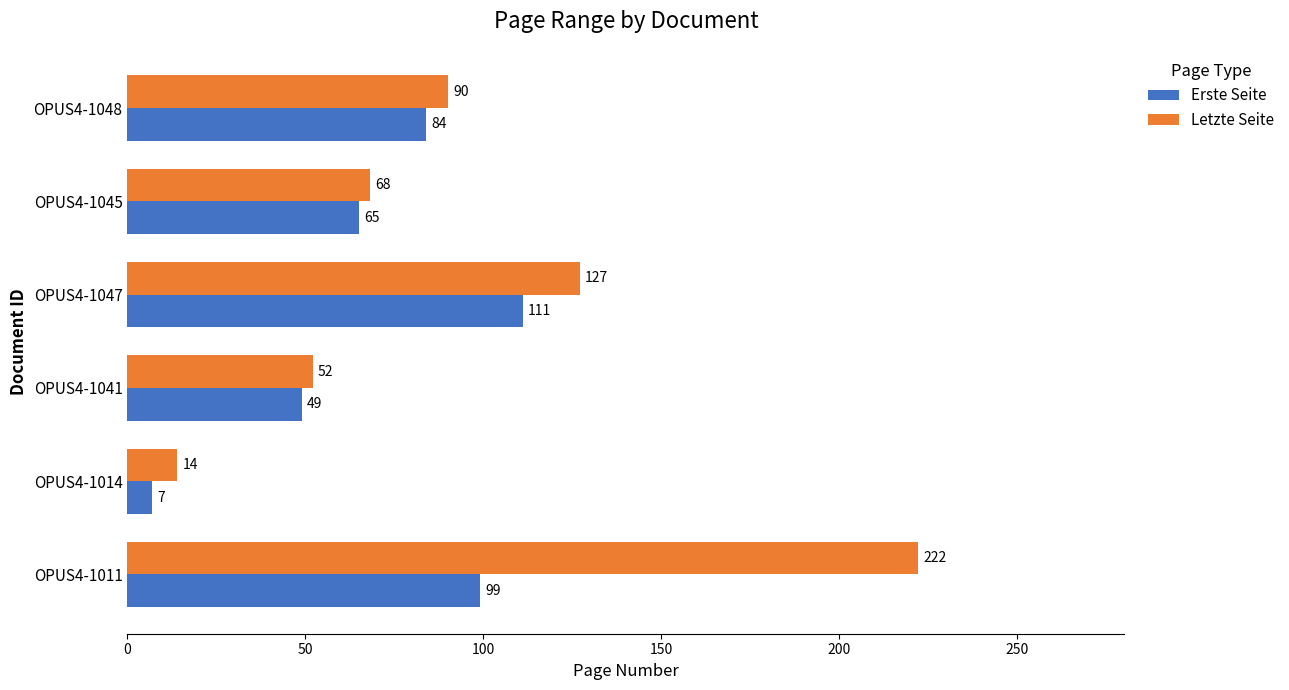

The value of Erste Seite at OPUS4-1047 is 111. True or false?

True